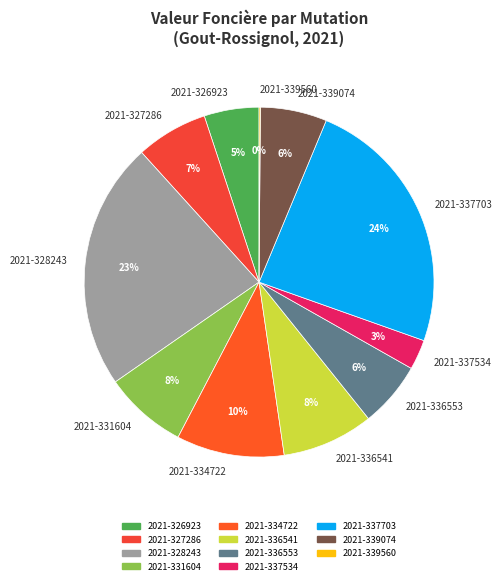

The 2021-336553 slice represents 15% of the pie. True or false?

False